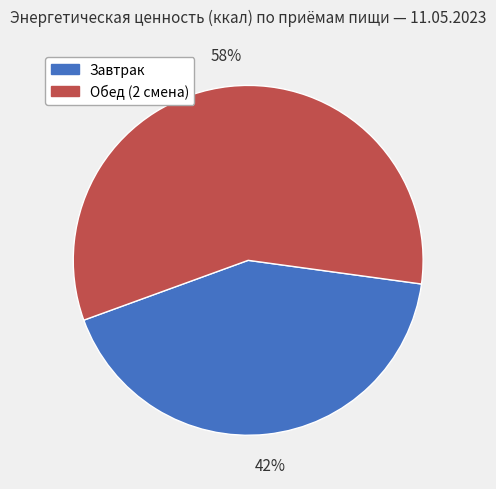

To the nearest percent, what portion does Завтрак represent?

42%